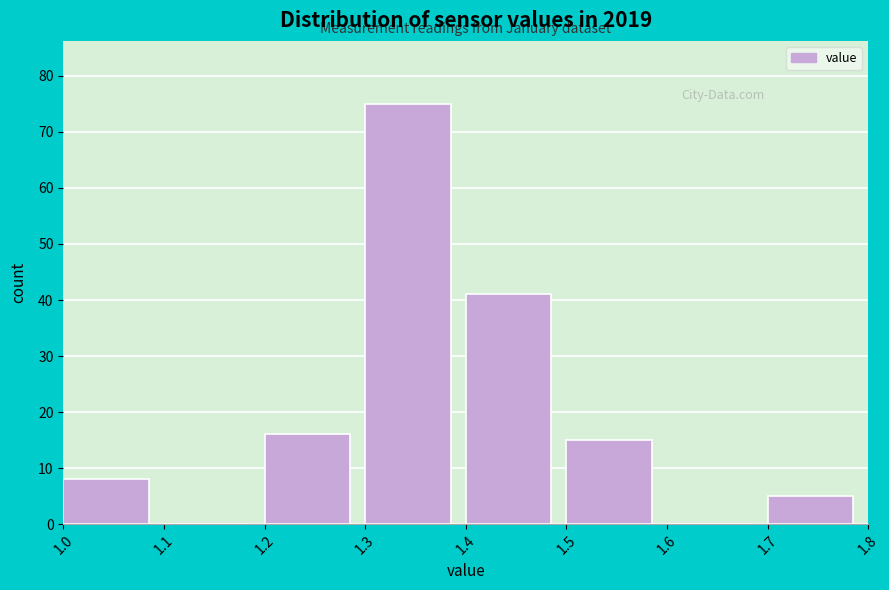

Reading left to right, list every bar in this chart as the range it spans on the x-axis followed by its height. The values are not printed on the chart, so give them approximately, as read against the axis.

1.0 to 1.1: 8
1.1 to 1.2: 0
1.2 to 1.3: 16
1.3 to 1.4: 75
1.4 to 1.5: 41
1.5 to 1.6: 15
1.6 to 1.7: 0
1.7 to 1.8: 5